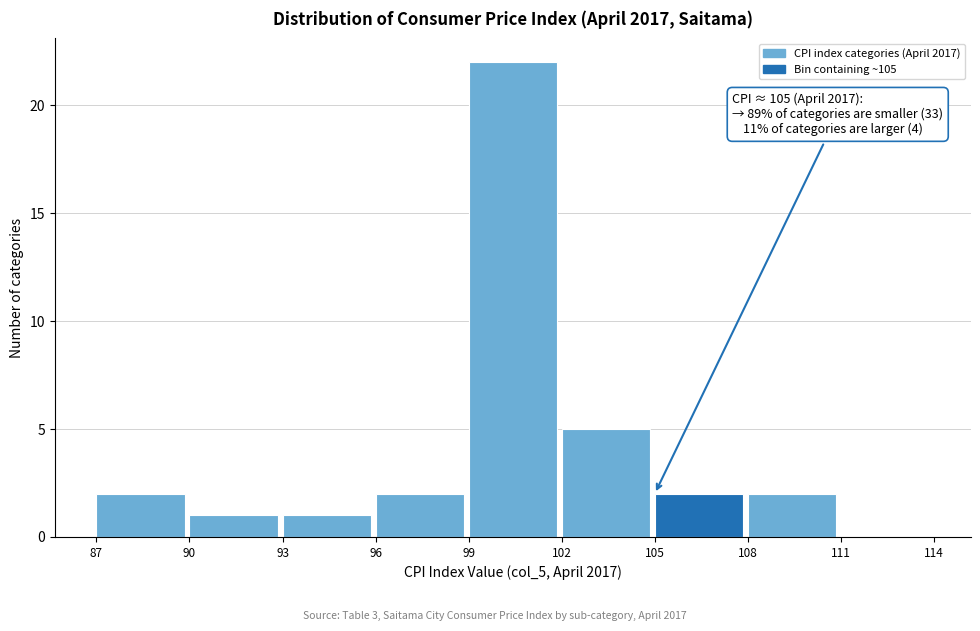

Which range on the x-axis has the tallest bar?

99 to 102